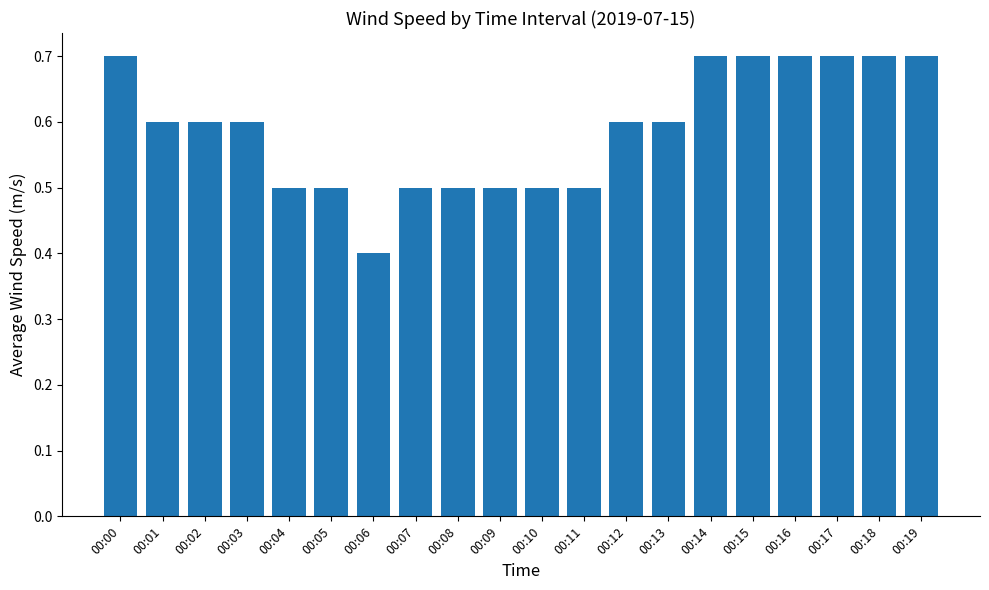

What is the value of the 11th bar from the left?

0.5